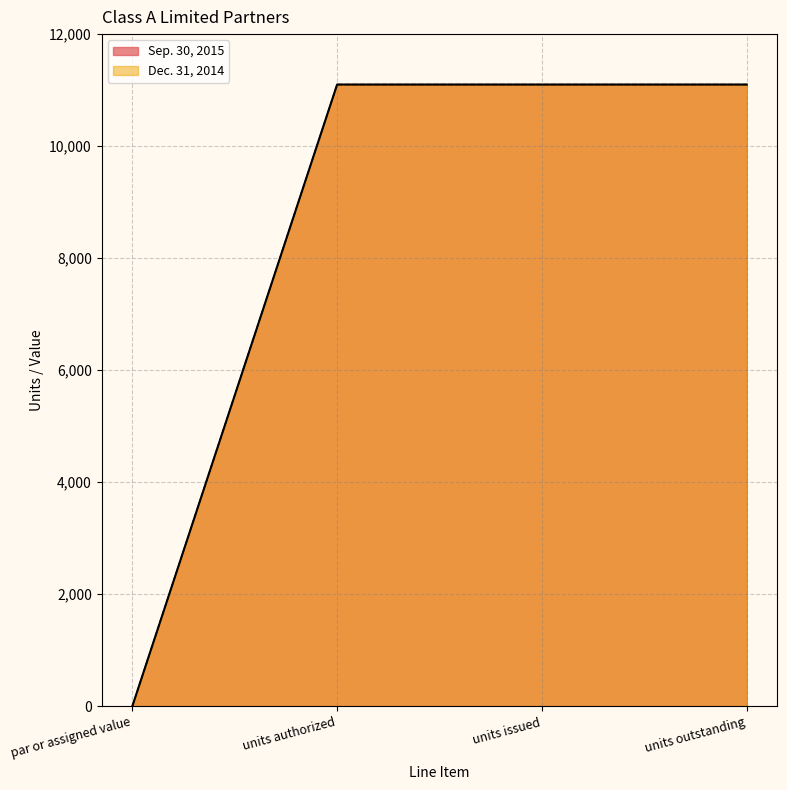

What is the value of the Dec. 31, 2014 point at the 3rd from the left?

11100